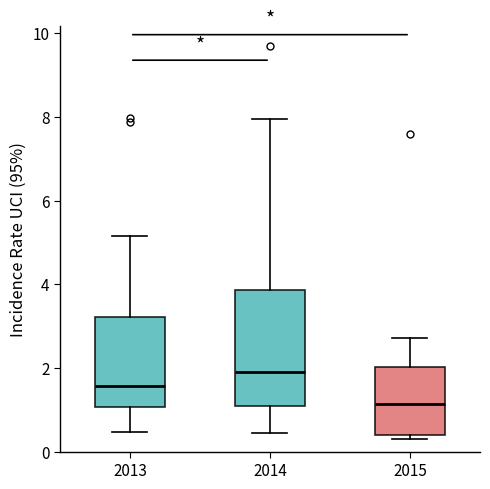

Which box has the highest median line?

2014